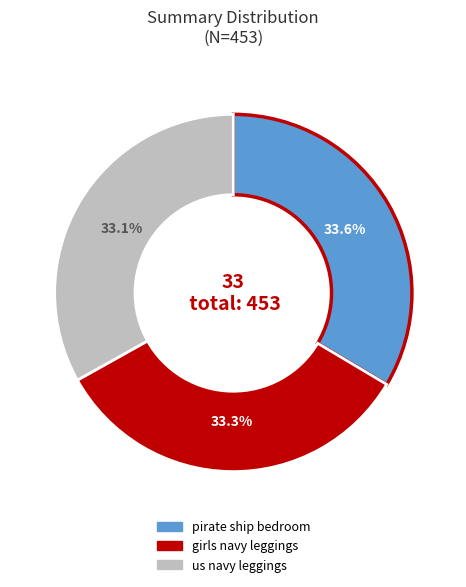

True or false: pirate ship bedroom accounts for 23% of the total.

False